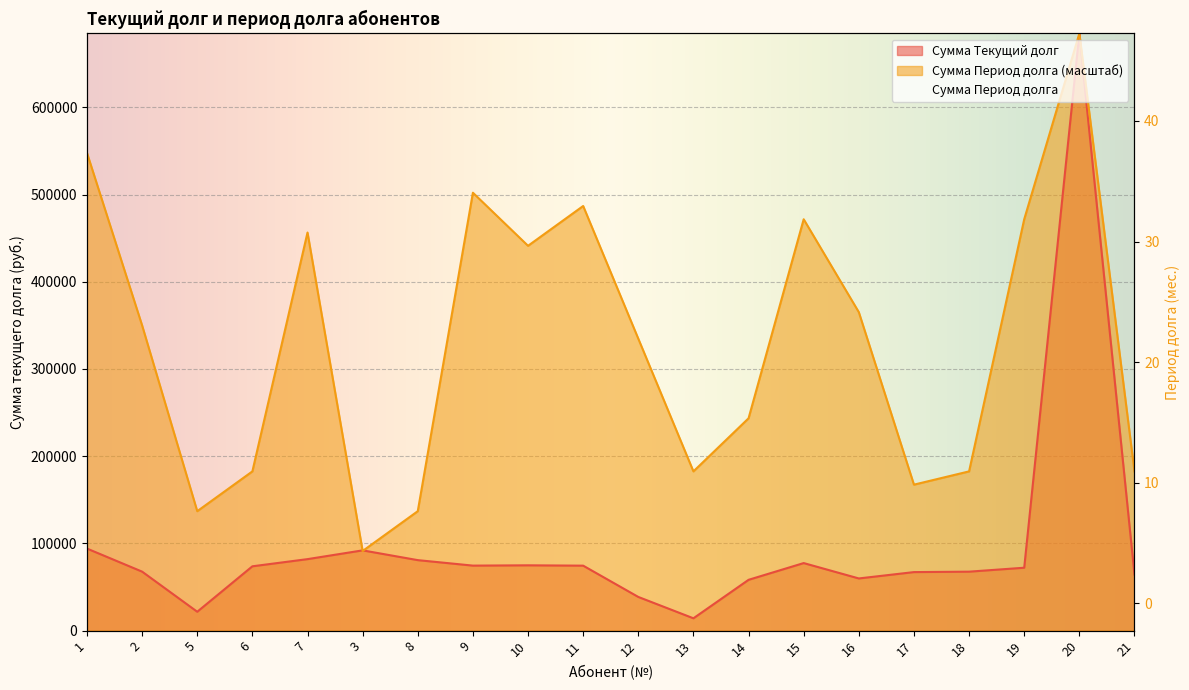

At which category does Сумма Текущий долг reach its first local valley?

5